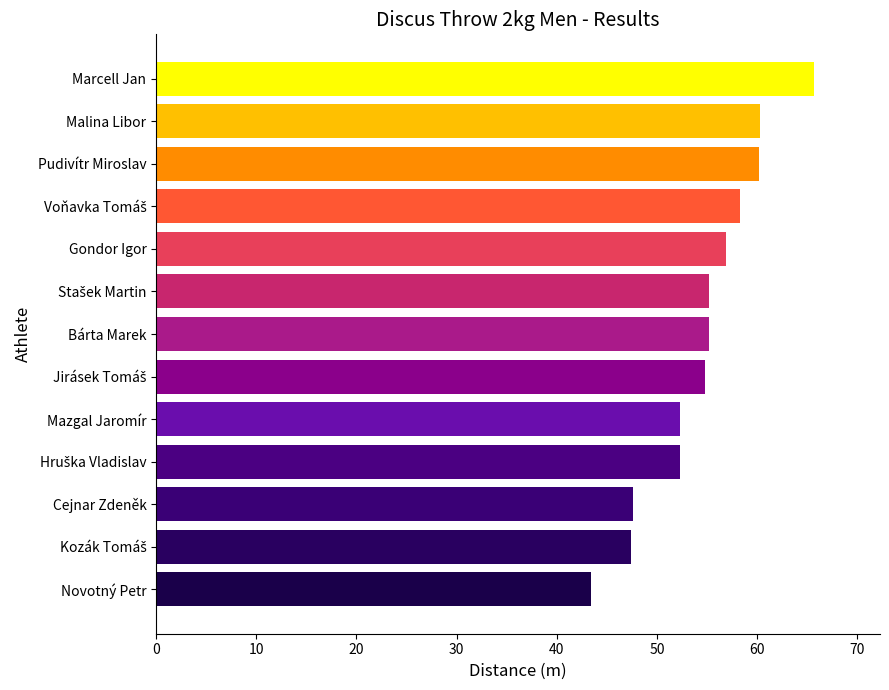

True or false: the data shows 65.7 at Marcell Jan.

True